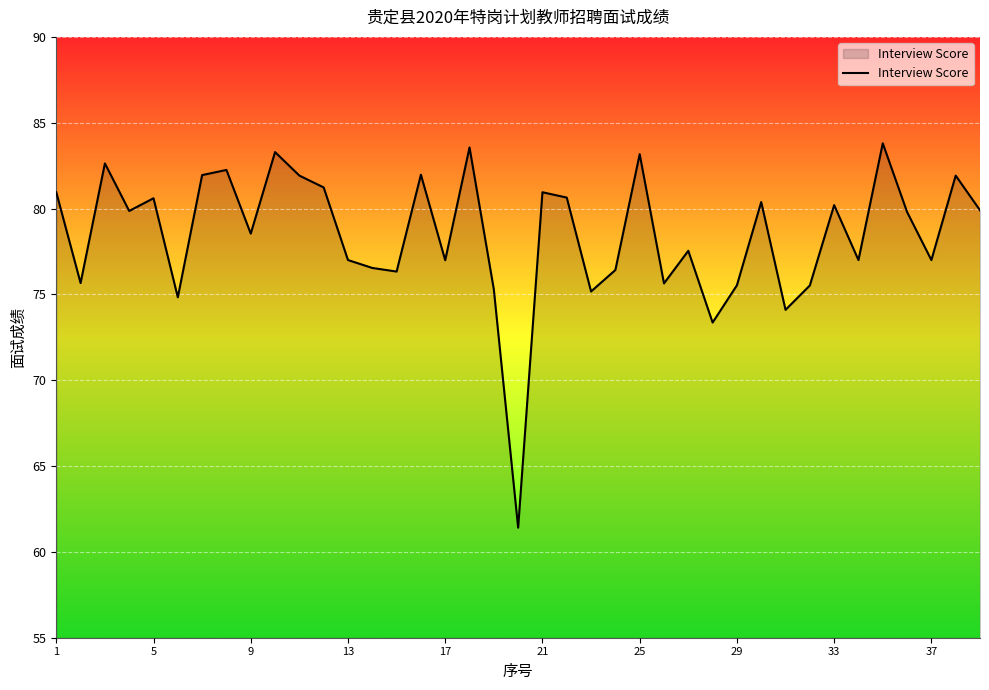

How many lines are shown in the chart?

1